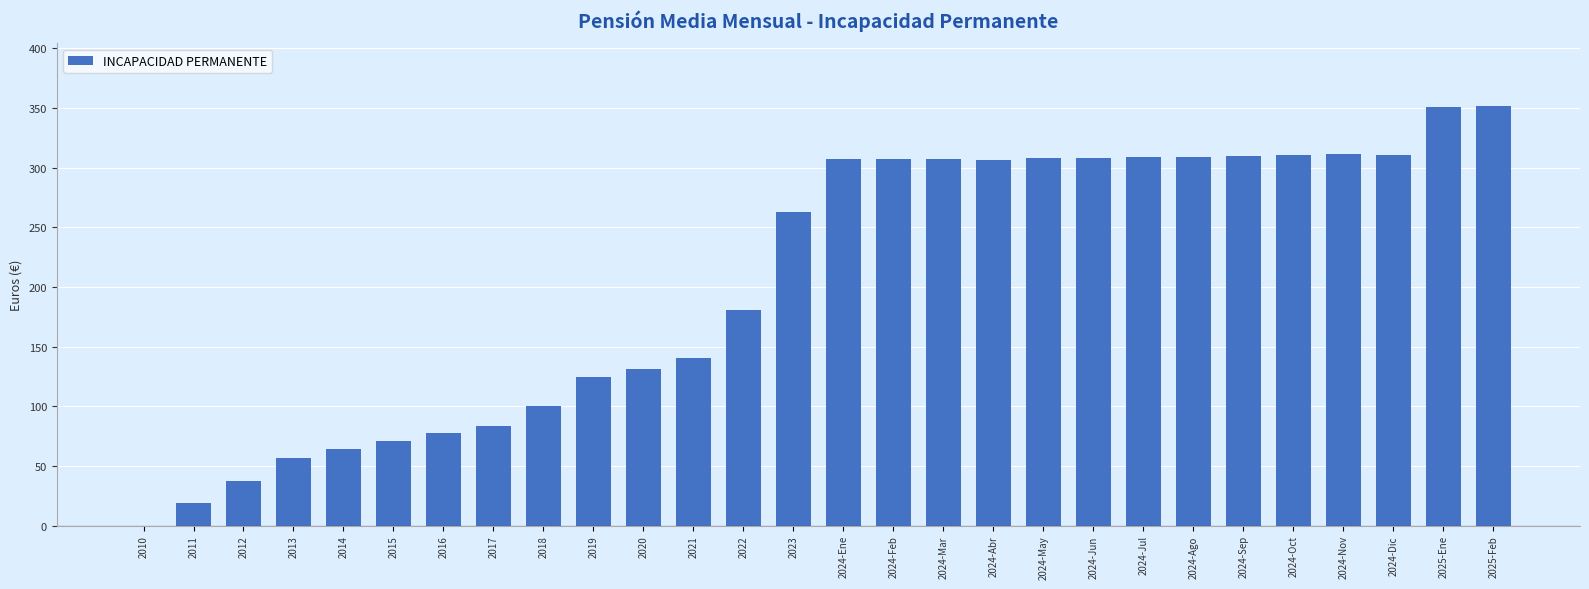

The chart shows a value of 263.0 at 2023. True or false?

True